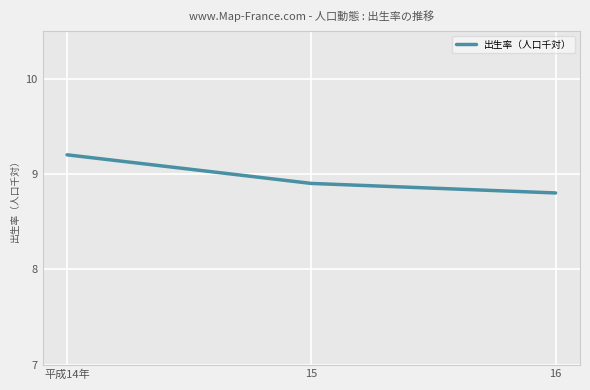

List the labels in order of value, largest first.

平成14年, 15, 16